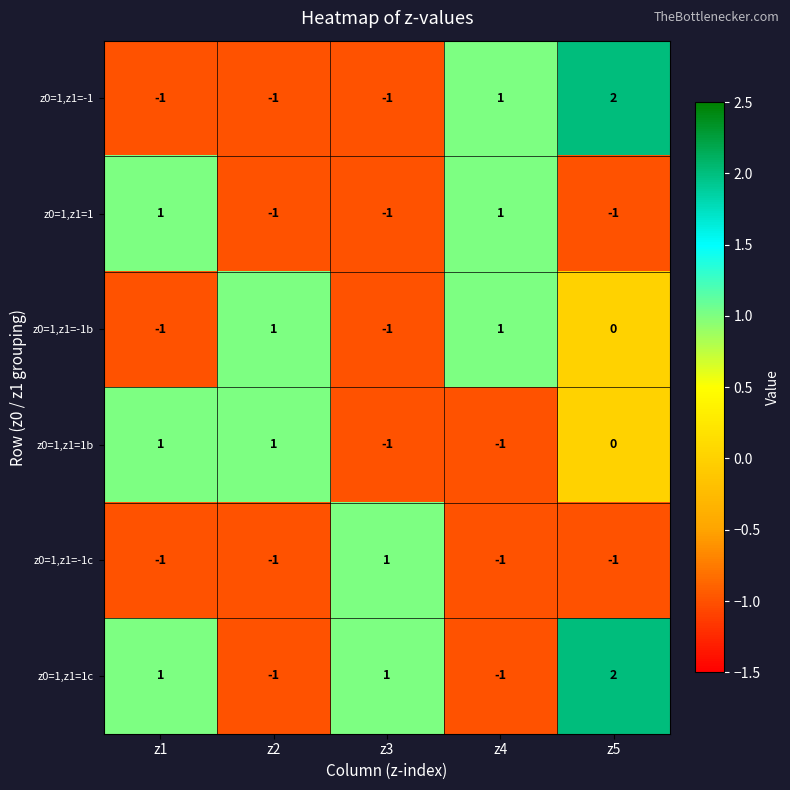

How many data points does each series have?

5